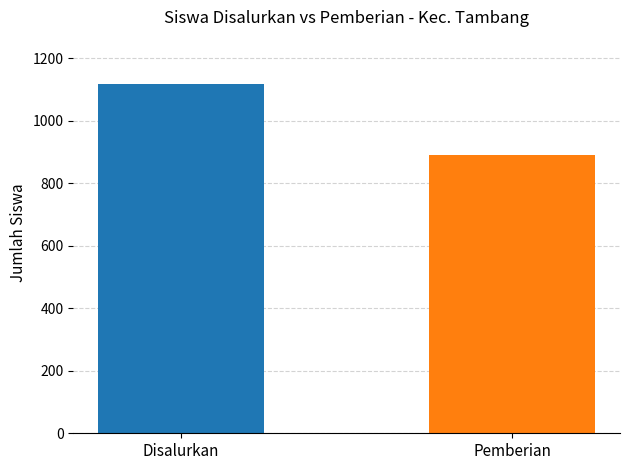

What is the minimum value shown in the chart?

891